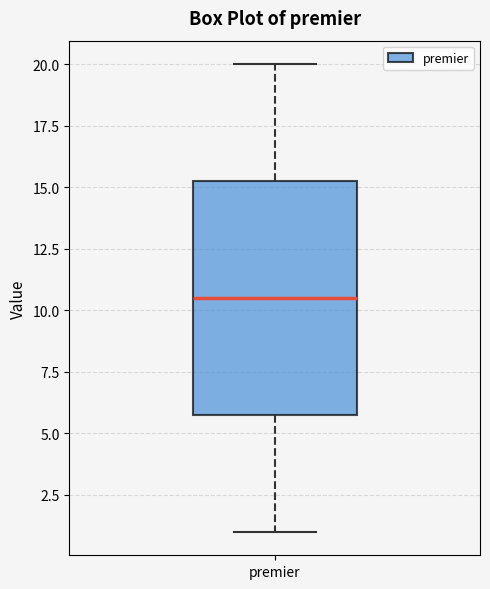

Transcribe this box plot: give where the median line is, the range the box spans, and where the two whiskers end, as read against the y-axis. The values are not printed on the chart, so give them approximately, as read against the axis.

median 10.5, box 6.0 to 15.5, whiskers 1.0 to 20.0